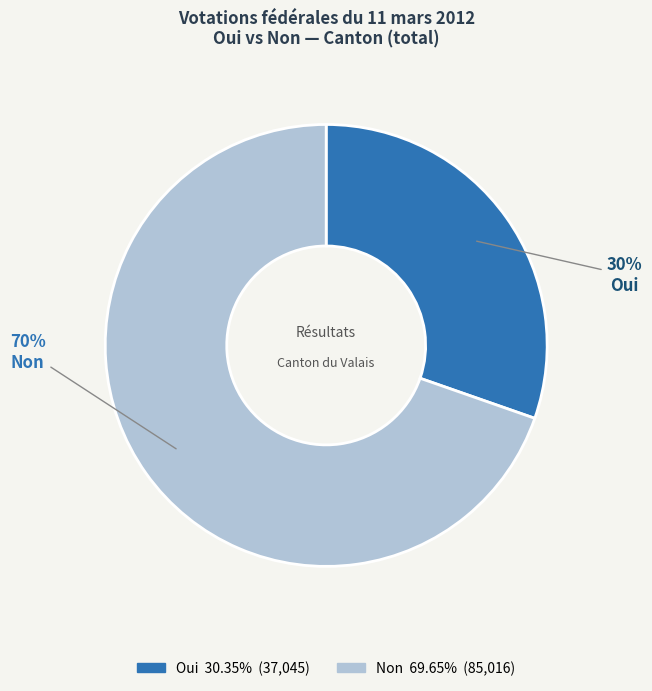

To the nearest percent, what is the combined percentage of Oui and Non?

100%